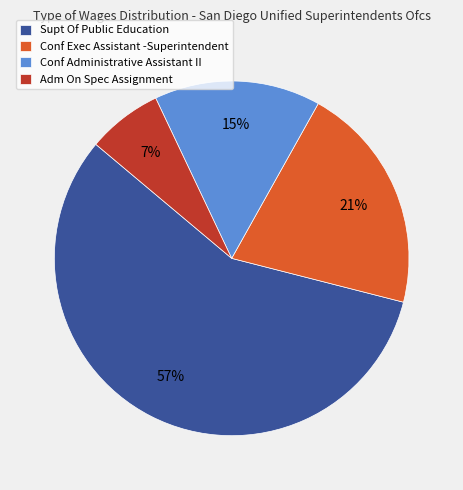

What is the majority slice?

Supt Of Public Education